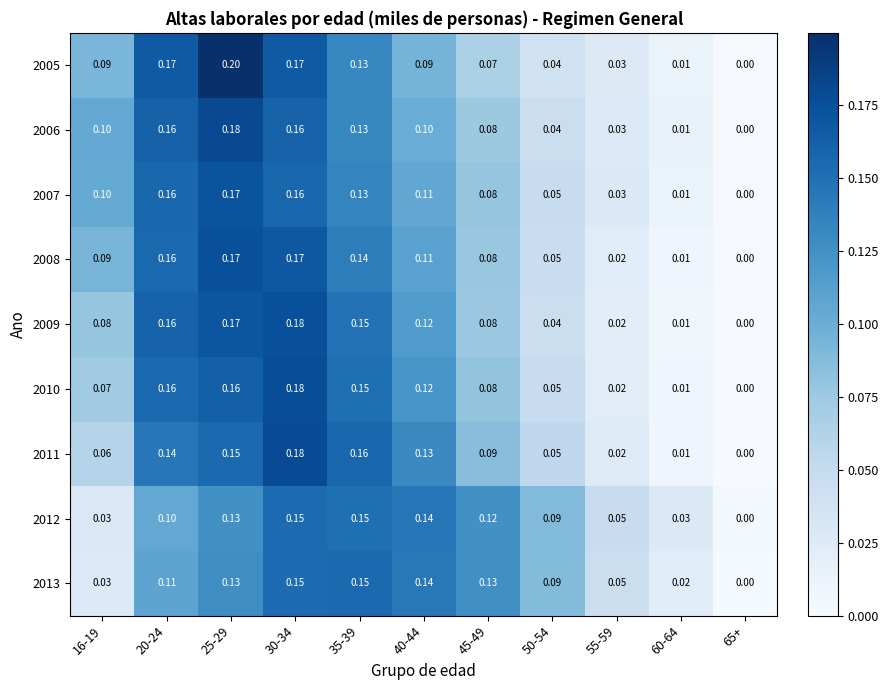

Between 16-19 and 50-54, which is larger?

16-19